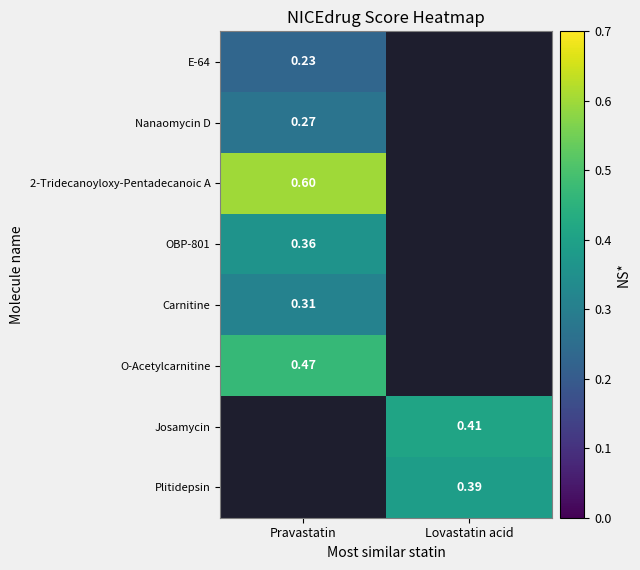

What is the minimum value for OBP-801?

0.4